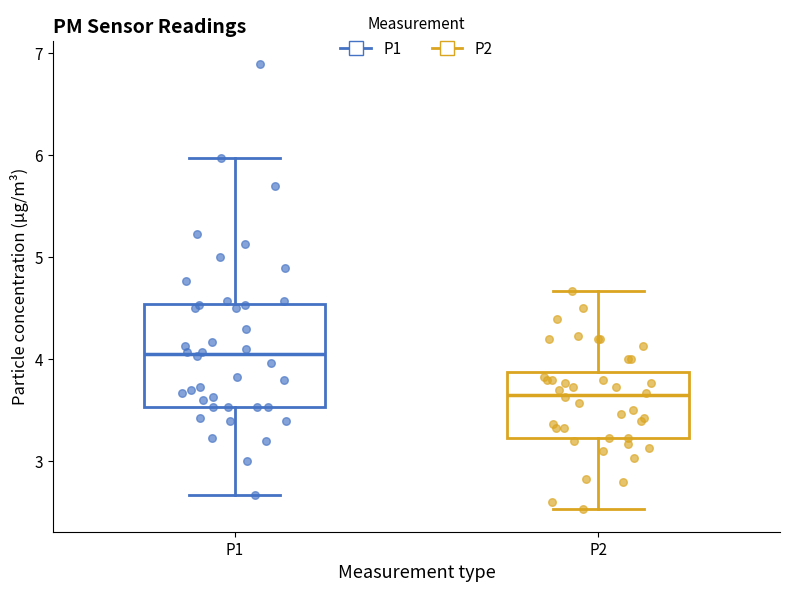

Reading left to right, transcribe this box plot: for each box, give where its median line is, the range the box spans, and where its two whiskers end, as read against the y-axis. The values are not printed on the chart, so give them approximately, as read against the axis.

P1: median 4.1, box 3.5 to 4.5, whiskers 2.7 to 6.0
P2: median 3.7, box 3.2 to 3.9, whiskers 2.5 to 4.7